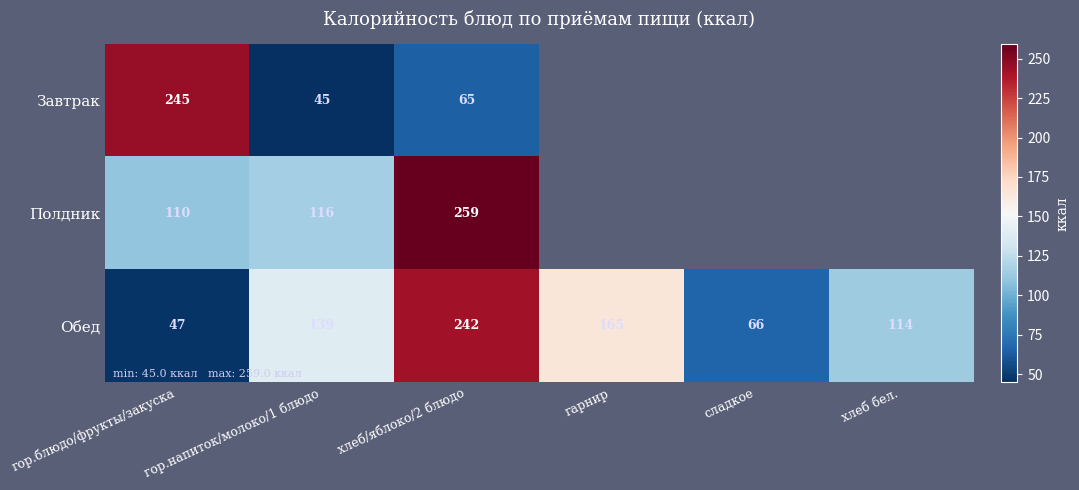

The value of Обед at хлеб бел. is 44.4. True or false?

False